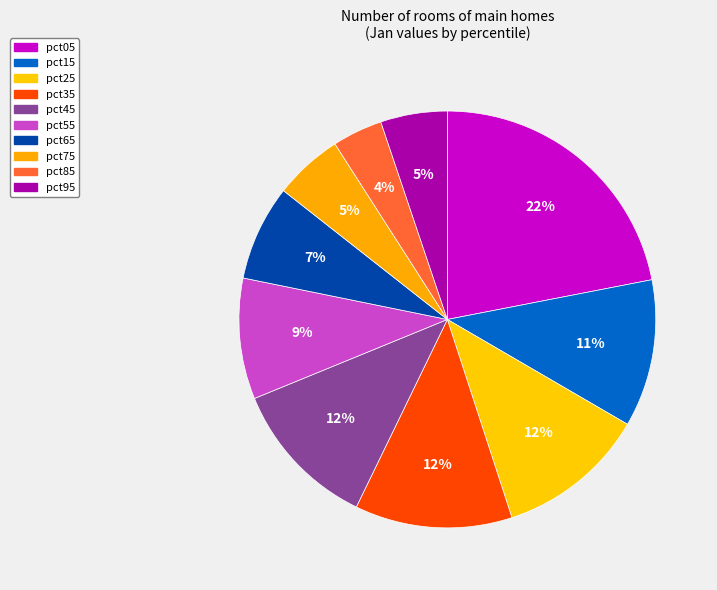

Which slice is the smallest?

pct85